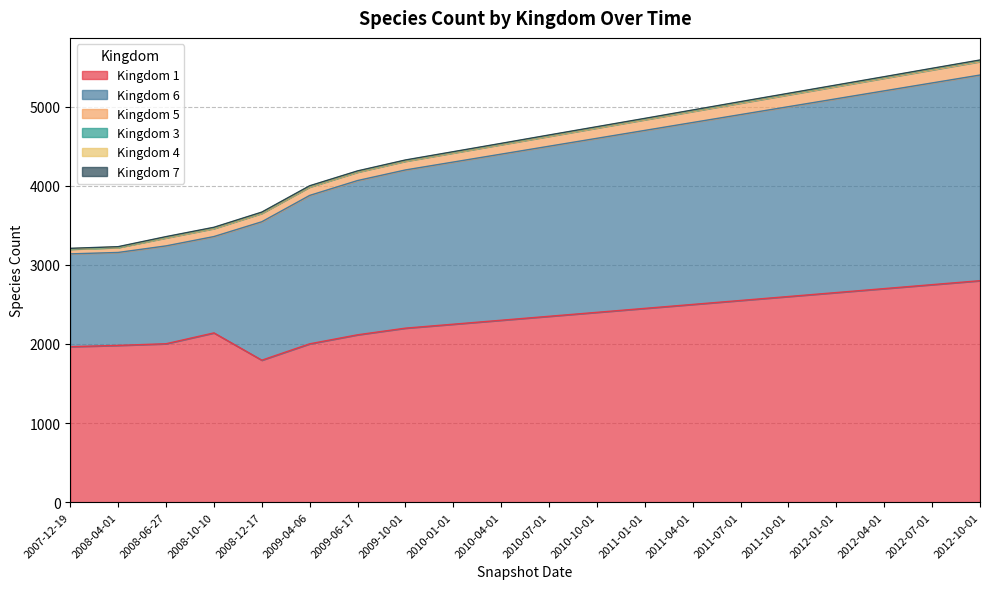

True or false: 7 and 4 cross at least once.

False